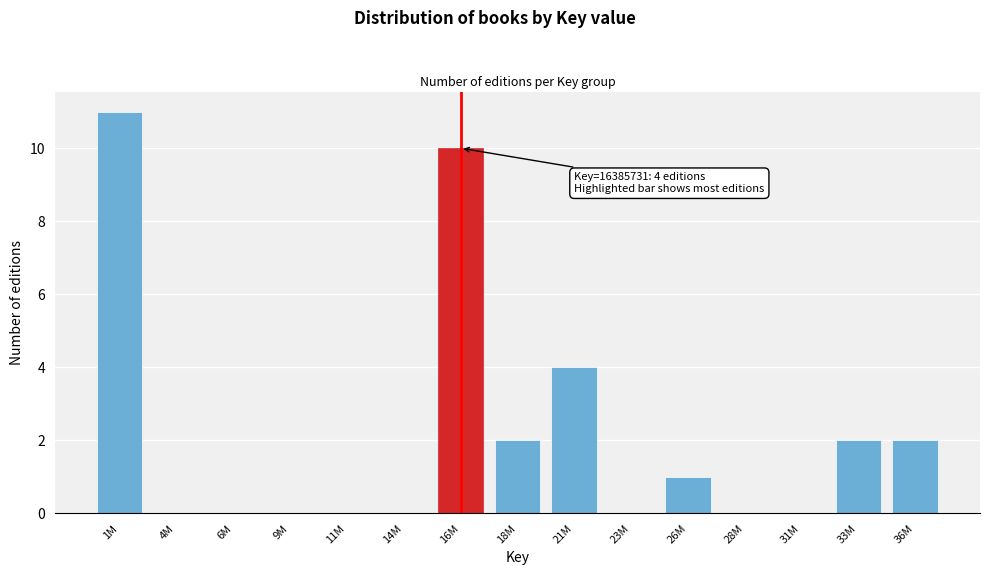

Reading left to right, list all the values displayed in this chart.

1M=11	4M=0	6M=0	9M=0	11M=0	14M=0	16M=10	18M=2	21M=4	23M=0	26M=1	28M=0	31M=0	33M=2	36M=2